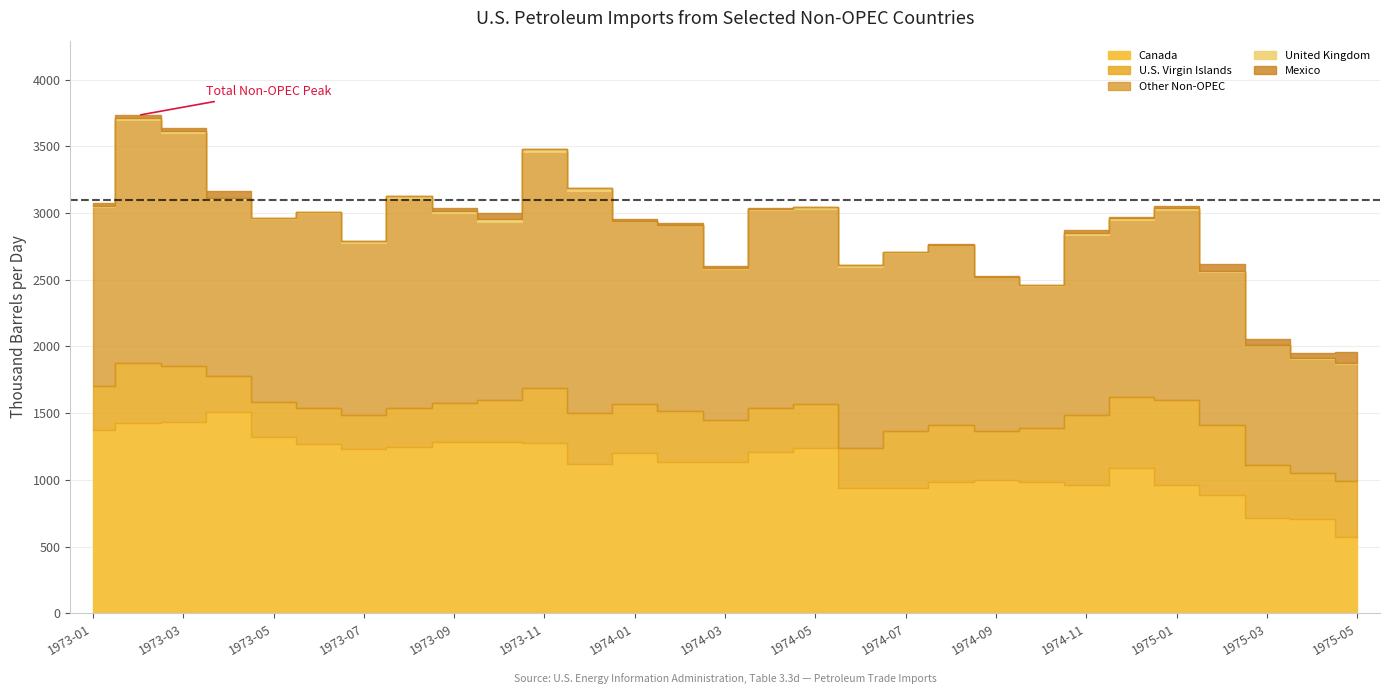

What is the lowest value of the Other Non-OPEC series?

850.4